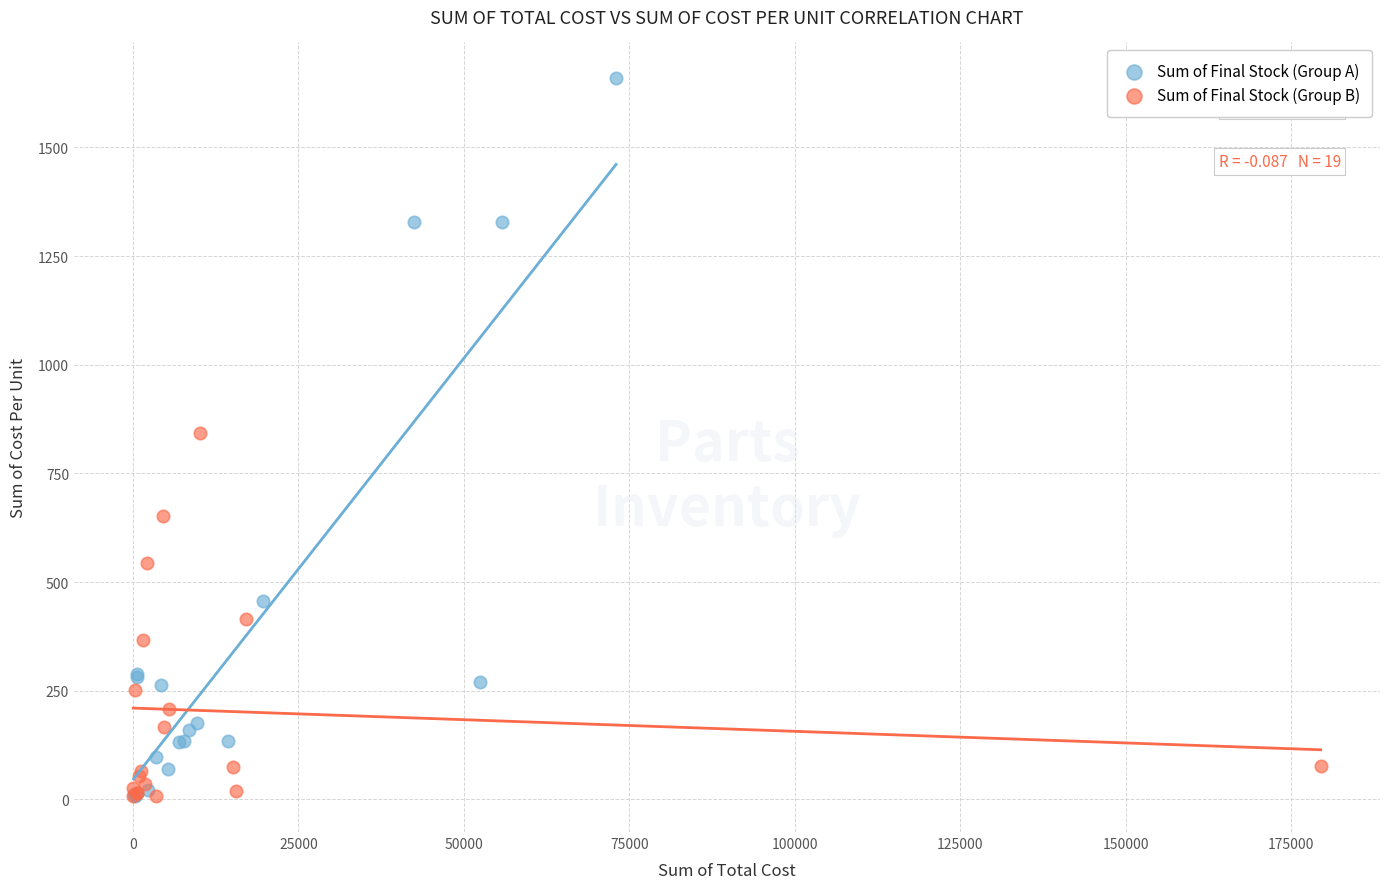

Which series contains the highest Y value?

Sum of Final Stock (Group A)